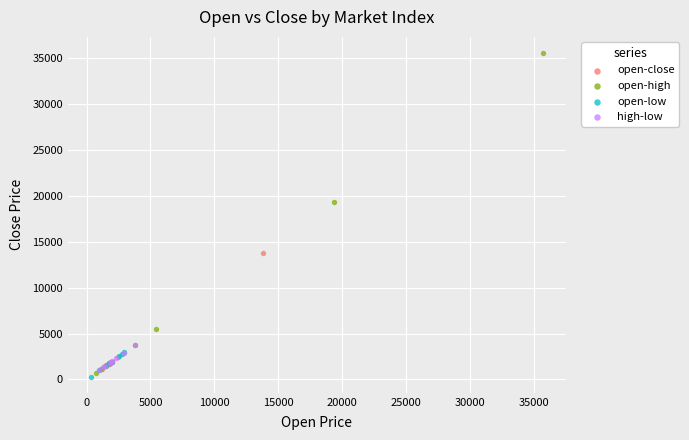

Which series has the largest Y range (max minus min)?

open-high